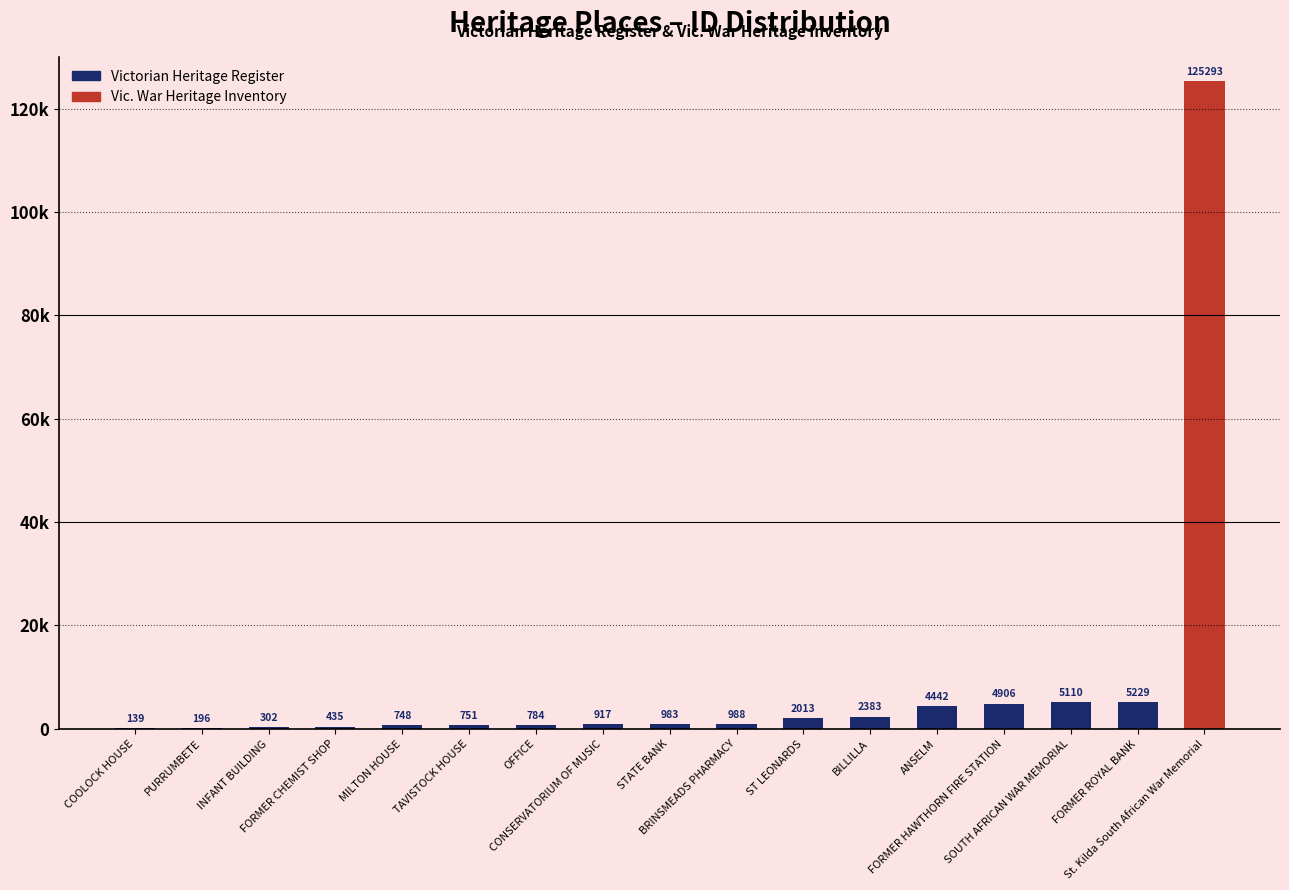

What position from the left is MILTON HOUSE?

5